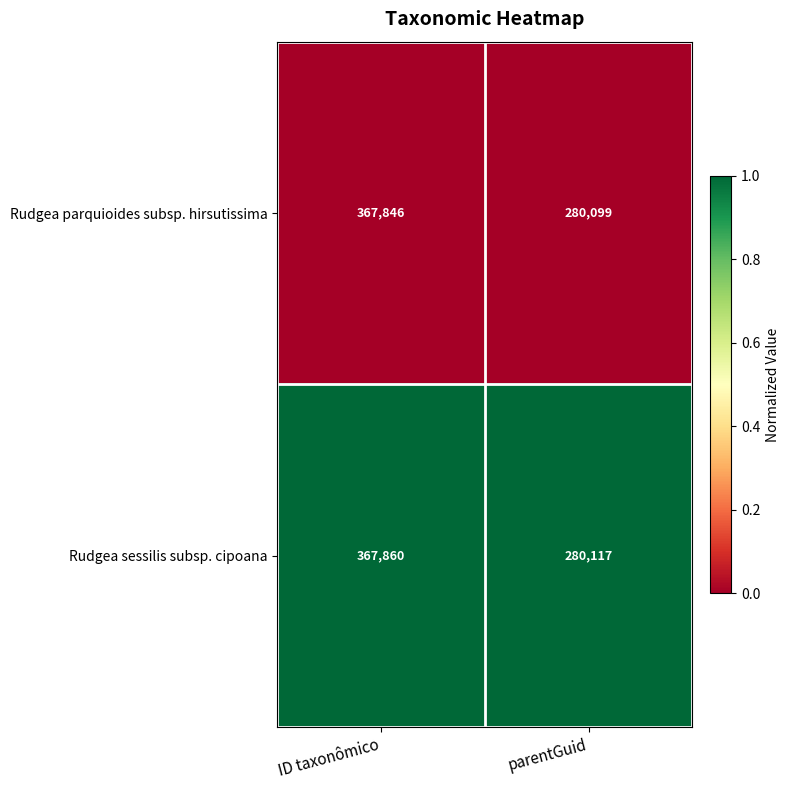

At which label is Rudgea parquioides subsp. hirsutissima closest to 323972?

parentGuid